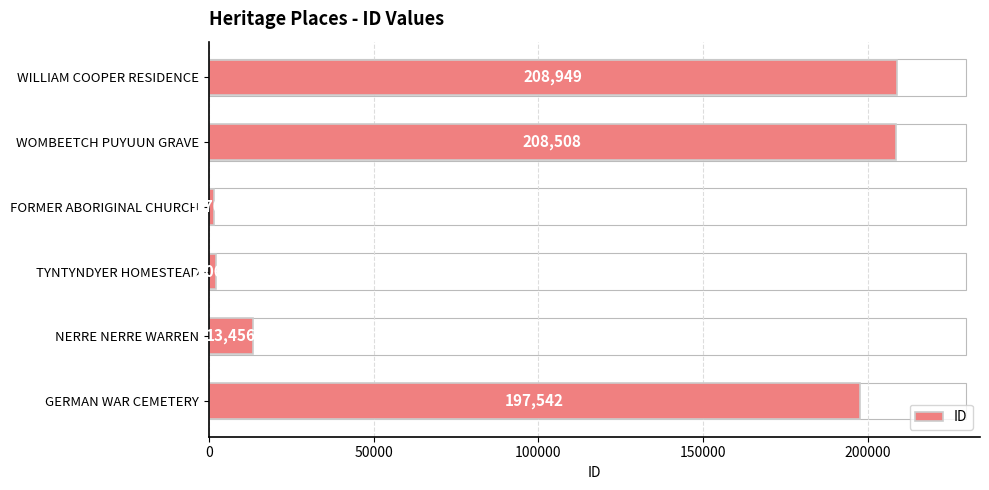

List the labels in order of value, smallest first.

FORMER ABORIGINAL CHURCH, TYNTYNDYER HOMESTEAD, NERRE NERRE WARREN, GERMAN WAR CEMETERY, WOMBEETCH PUYUUN GRAVE, WILLIAM COOPER RESIDENCE